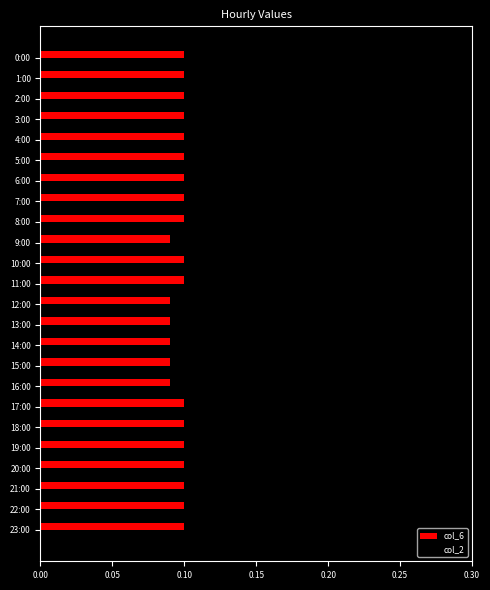

Is it true that col_6 equals 0.1 at 0:00?

True